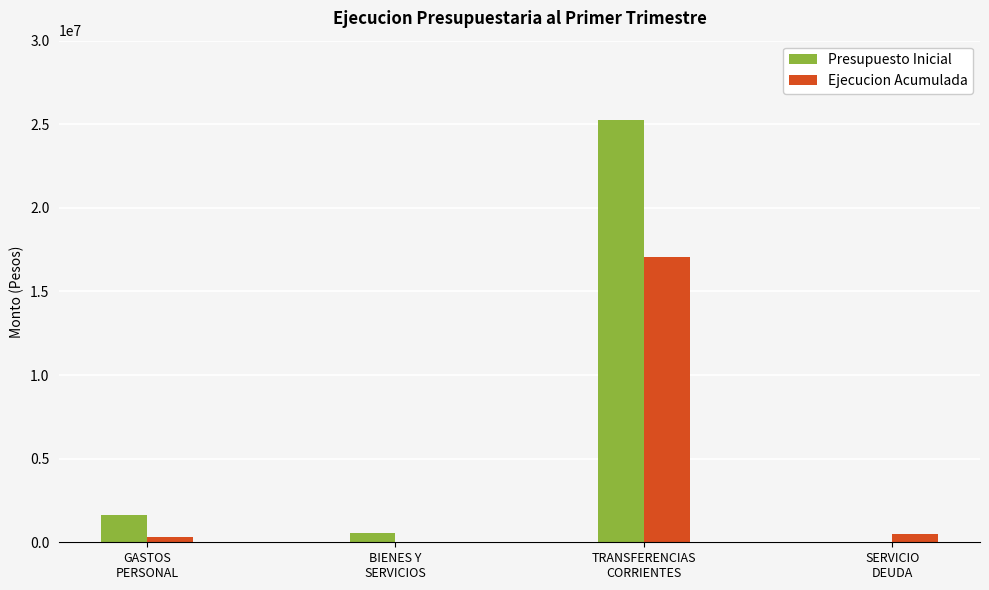

What is the greatest value displayed?

25240119